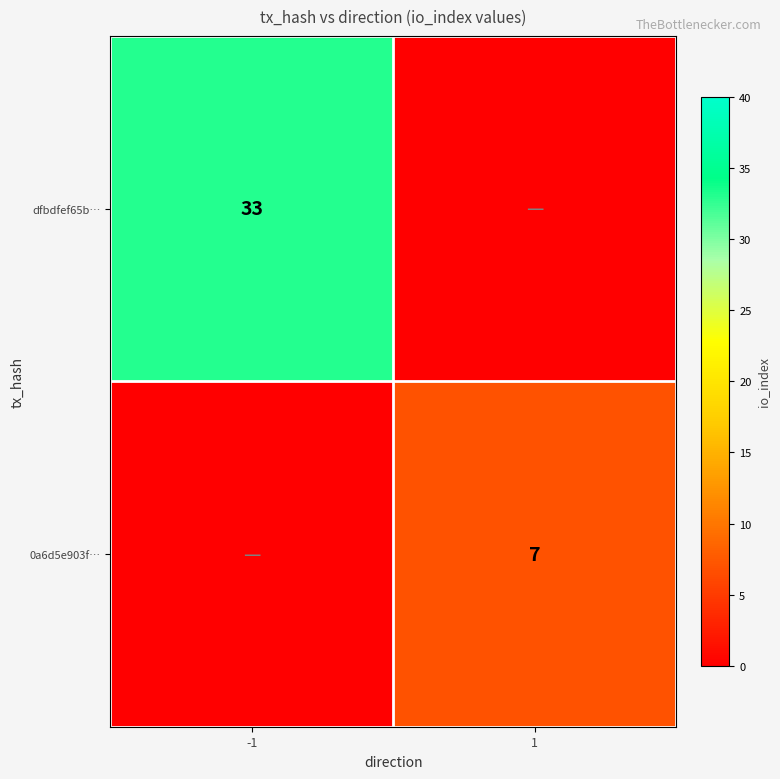

True or false: 0a6d5e903f… has a value of 7 at 1.

True